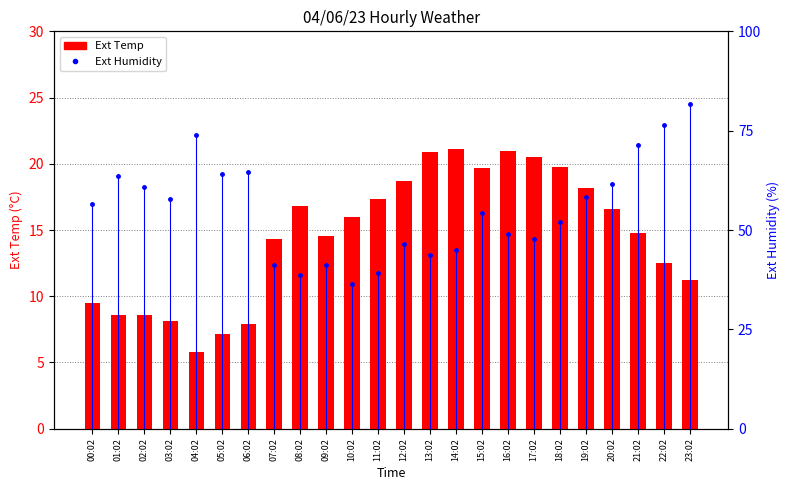

At how many categories does at least one series exceed 46?

17